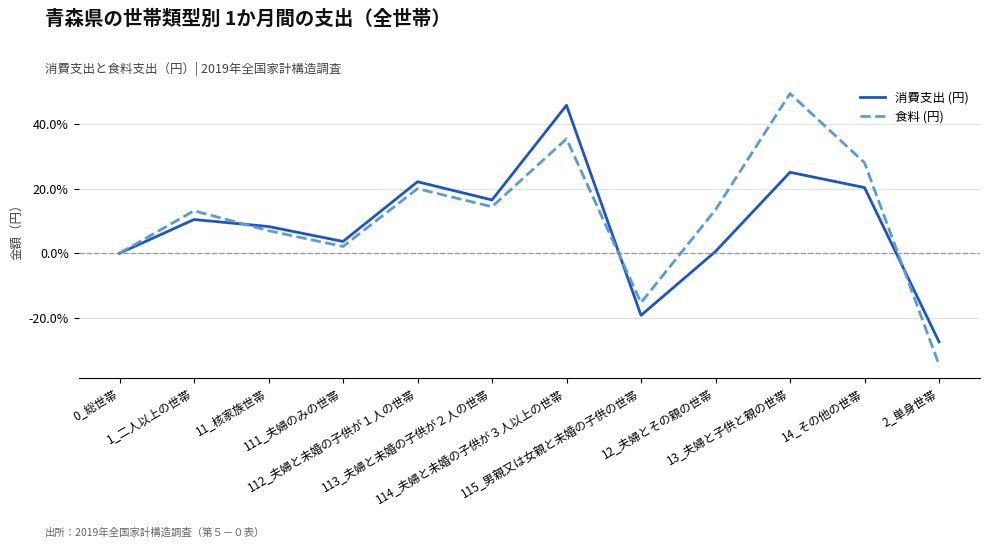

After their last crossing, which series has the higher values: 食料 (円) or 消費支出 (円)?

消費支出 (円)